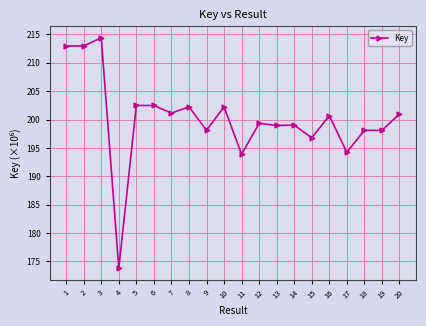

List the labels in order of value, smallest first.

4, 11, 17, 15, 19, 18, 9, 13, 14, 12, 16, 20, 7, 10, 8, 6, 5, 1, 2, 3